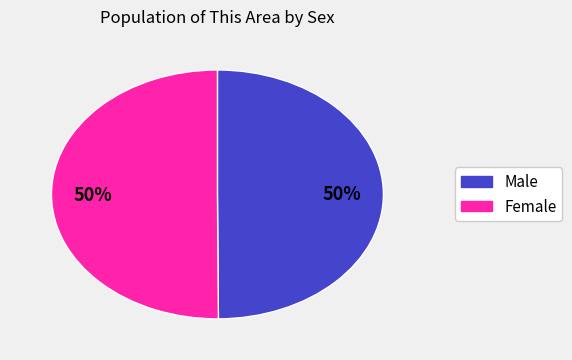

To the nearest percent, what is the average slice percentage?

50%